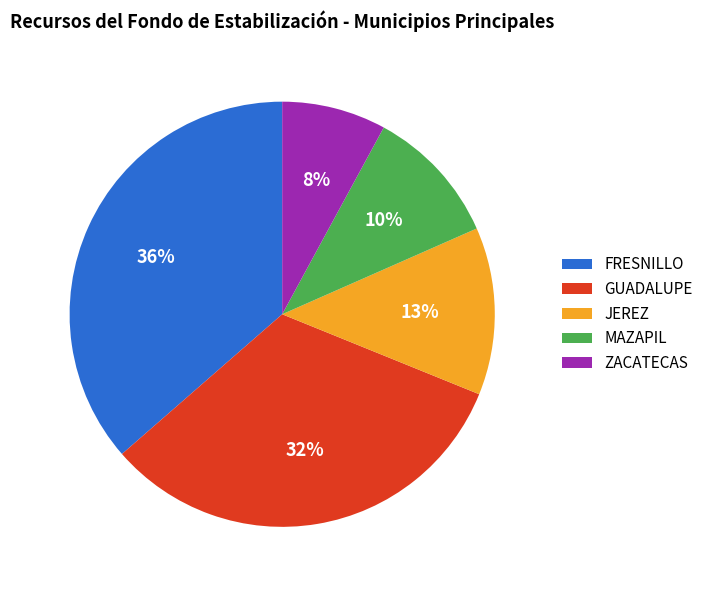

What percentage is the GUADALUPE slice, to the nearest percent?

32%